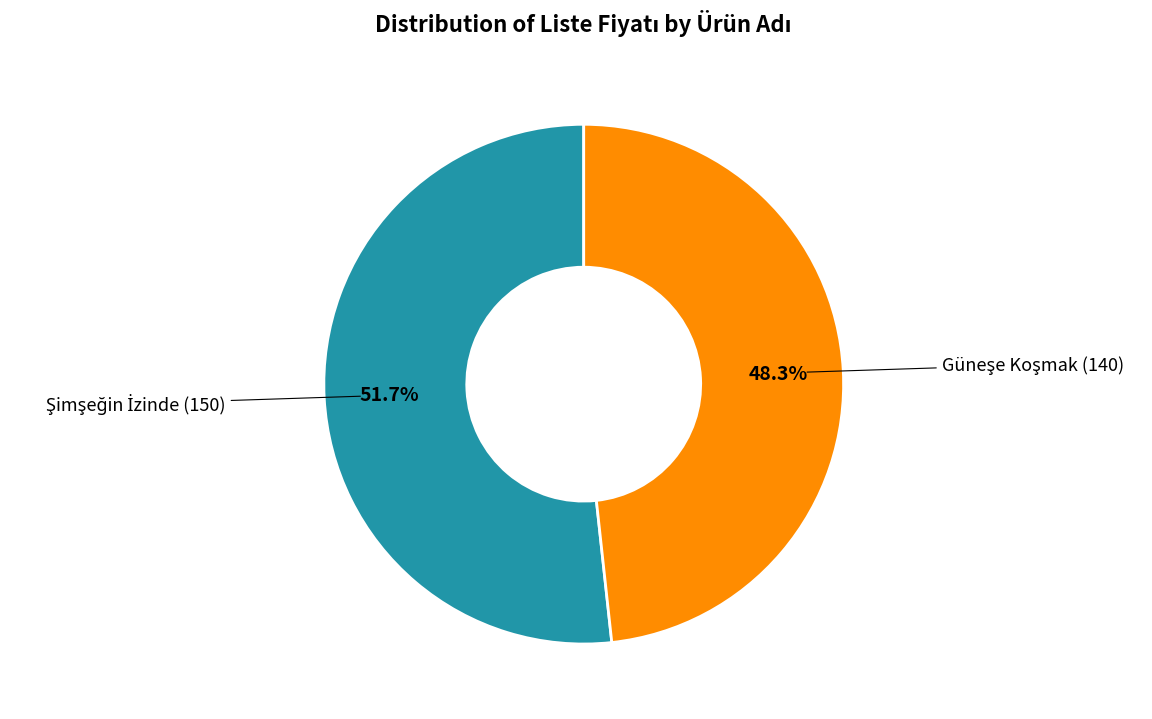

Is there any slice that represents more than half of the pie?

Yes